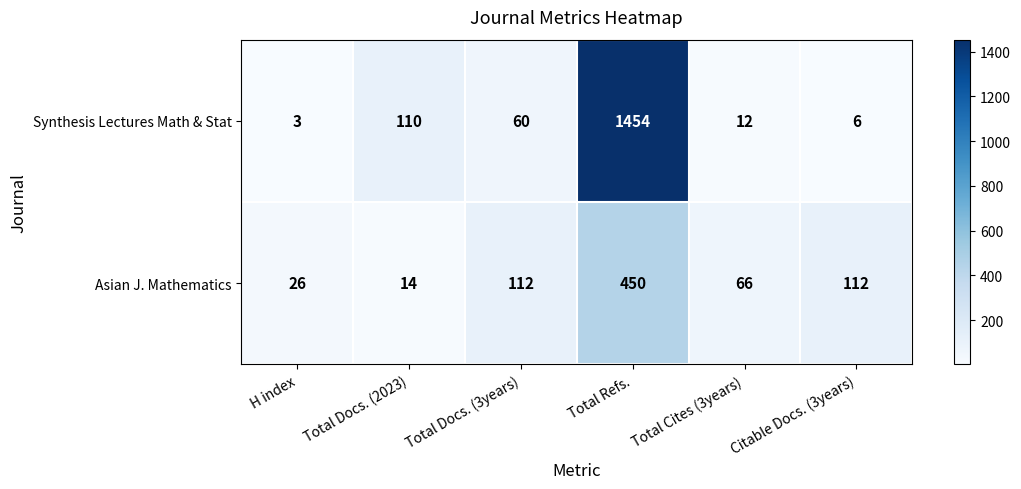

What is the sum of the Asian J. Mathematics values at Total Docs. (2023) and Total Docs. (3years)?

126